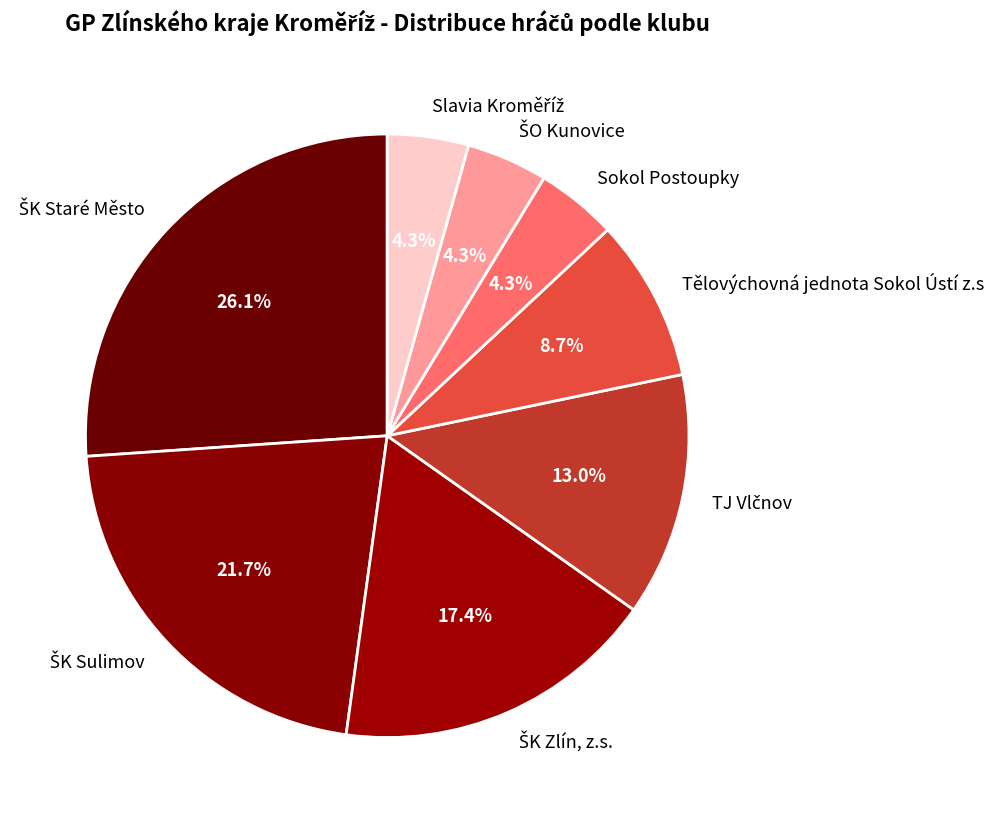

To the nearest percent, what is the difference between the largest and smallest slice percentages?

22%